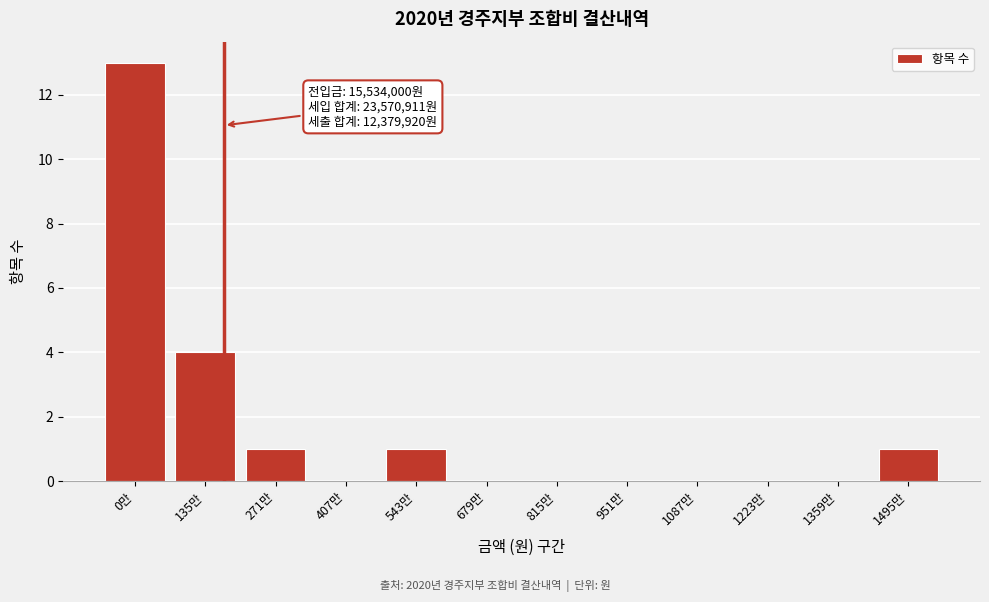

Reading right to left, transcribe all the data shown in this chart.

1495만=1	1359만=0	1223만=0	1087만=0	951만=0	815만=0	679만=0	543만=1	407만=0	271만=1	135만=4	0만=13